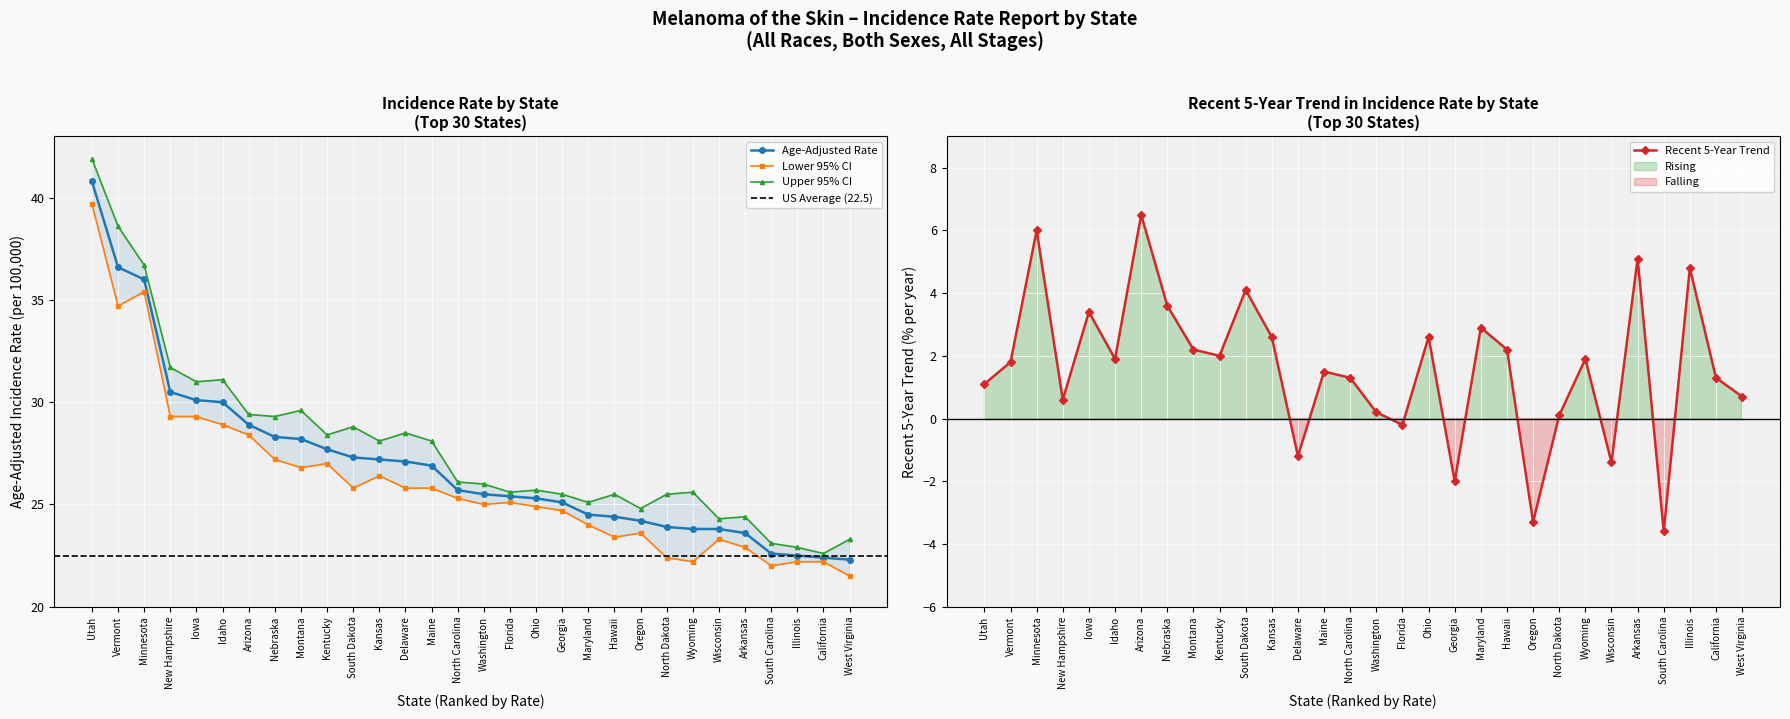

Reading left to right, extract all data points from this chart.

Rate: 40.8	36.6	36.0	30.5	30.1	30.0	28.9	28.3	28.2	27.7	27.3	27.2	27.1	26.9	25.7	25.5	25.4	25.3	25.1	24.5	24.4	24.2	23.9	23.8	23.8	23.6	22.6	22.5	22.4	22.3
Lower CI: 39.7	34.7	35.4	29.3	29.3	28.9	28.4	27.2	26.8	27.0	25.8	26.4	25.8	25.8	25.3	25.0	25.1	24.9	24.7	24.0	23.4	23.6	22.4	22.2	23.3	22.9	22.0	22.2	22.2	21.5
Upper CI: 41.9	38.6	36.7	31.7	31.0	31.1	29.4	29.3	29.6	28.4	28.8	28.1	28.5	28.1	26.1	26.0	25.6	25.7	25.5	25.1	25.5	24.8	25.5	25.6	24.3	24.4	23.1	22.9	22.6	23.3
Recent Trend: 1.1	1.8	6.0	0.6	3.4	1.9	6.5	3.6	2.2	2.0	4.1	2.6	-1.2	1.5	1.3	0.2	-0.2	2.6	-2.0	2.9	2.2	-3.3	0.1	1.9	-1.4	5.1	-3.6	4.8	1.3	0.7